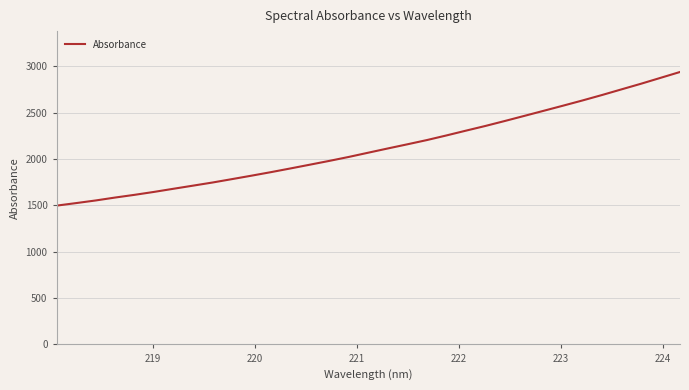

What is the minimum value shown in the chart?

1496.7